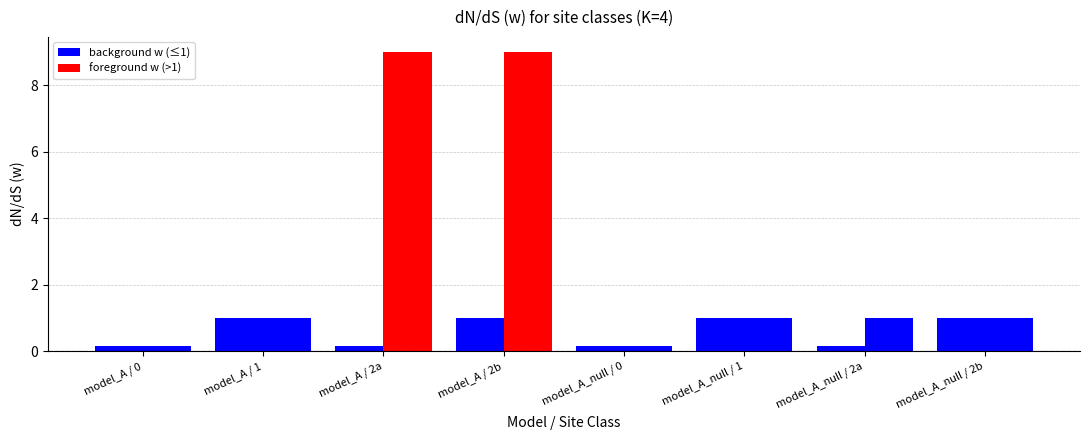

At how many categories does at least one series exceed 8?

2